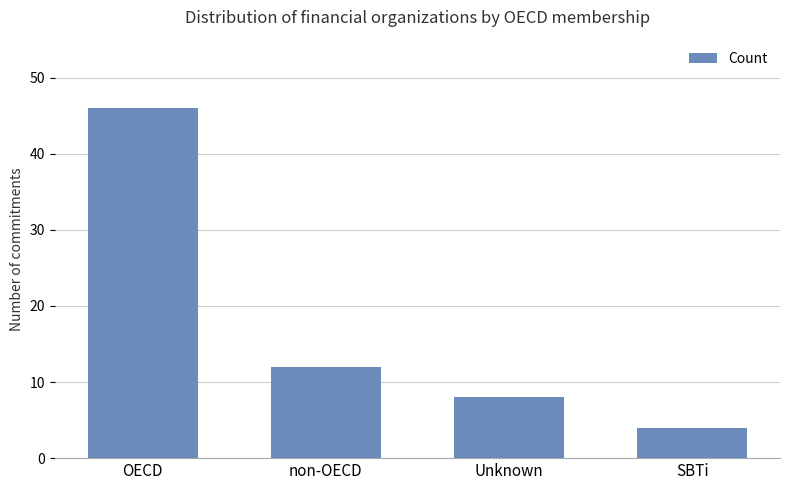

What is the maximum value shown in the chart?

46